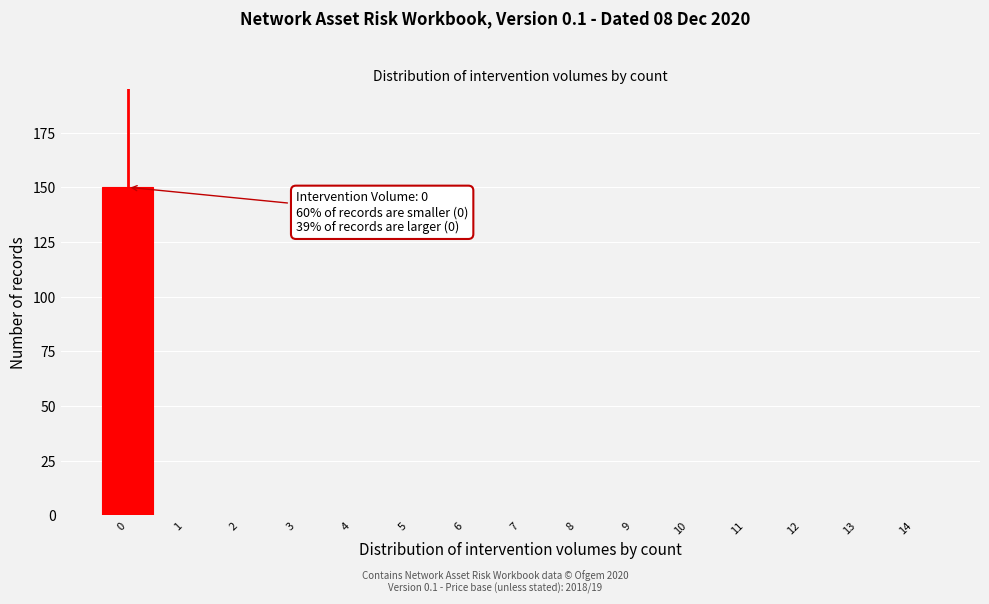

Reading right to left, what are all the values shown in this chart?

14=0	13=0	12=0	11=0	10=0	9=0	8=0	7=0	6=0	5=0	4=0	3=0	2=0	1=0	0=150